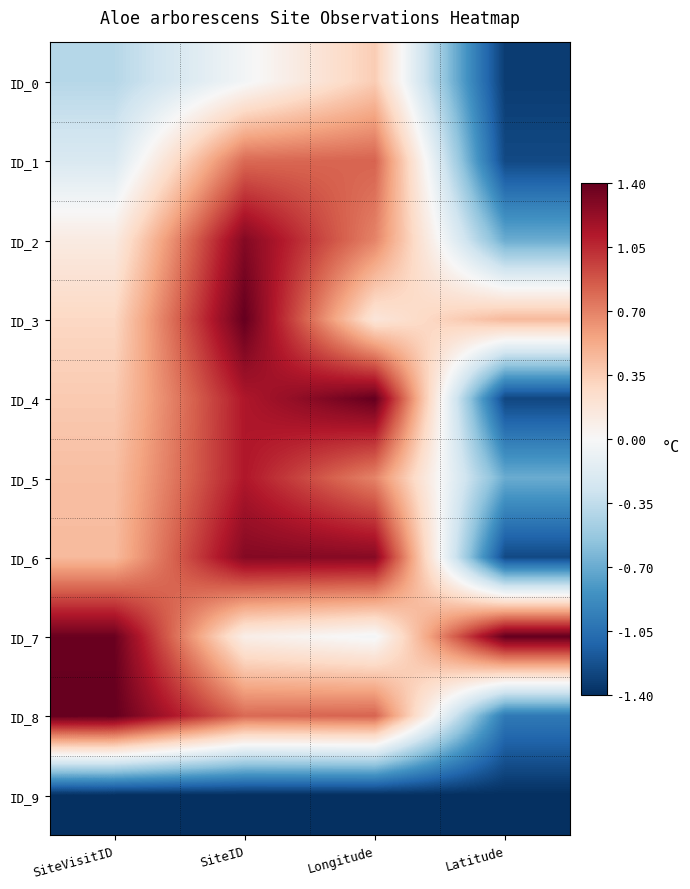

What is the spread (max minus min) of values at Latitude?

2.8